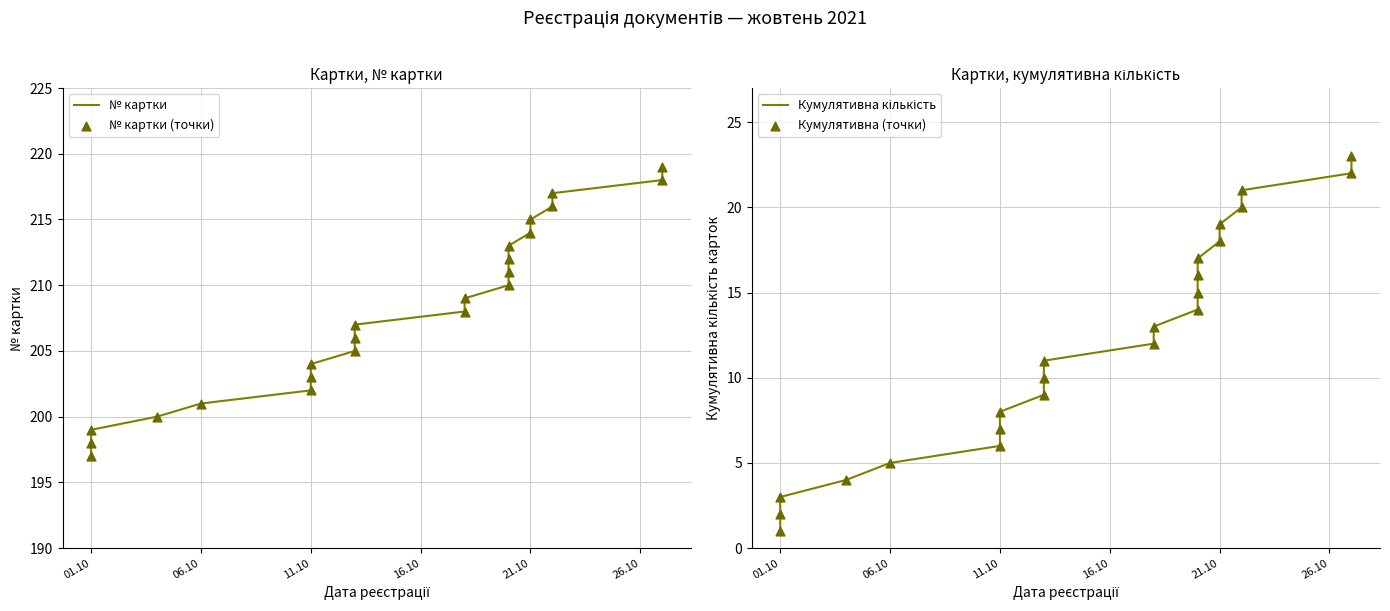

Which series contains the lowest Y value?

Кумулятивна кількість